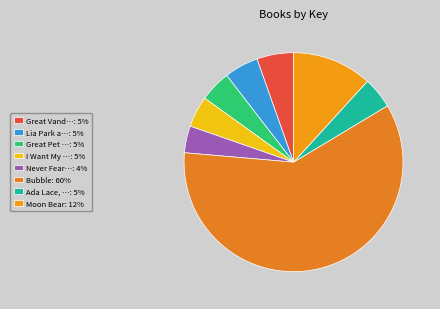

How many segments does this pie chart have?

8